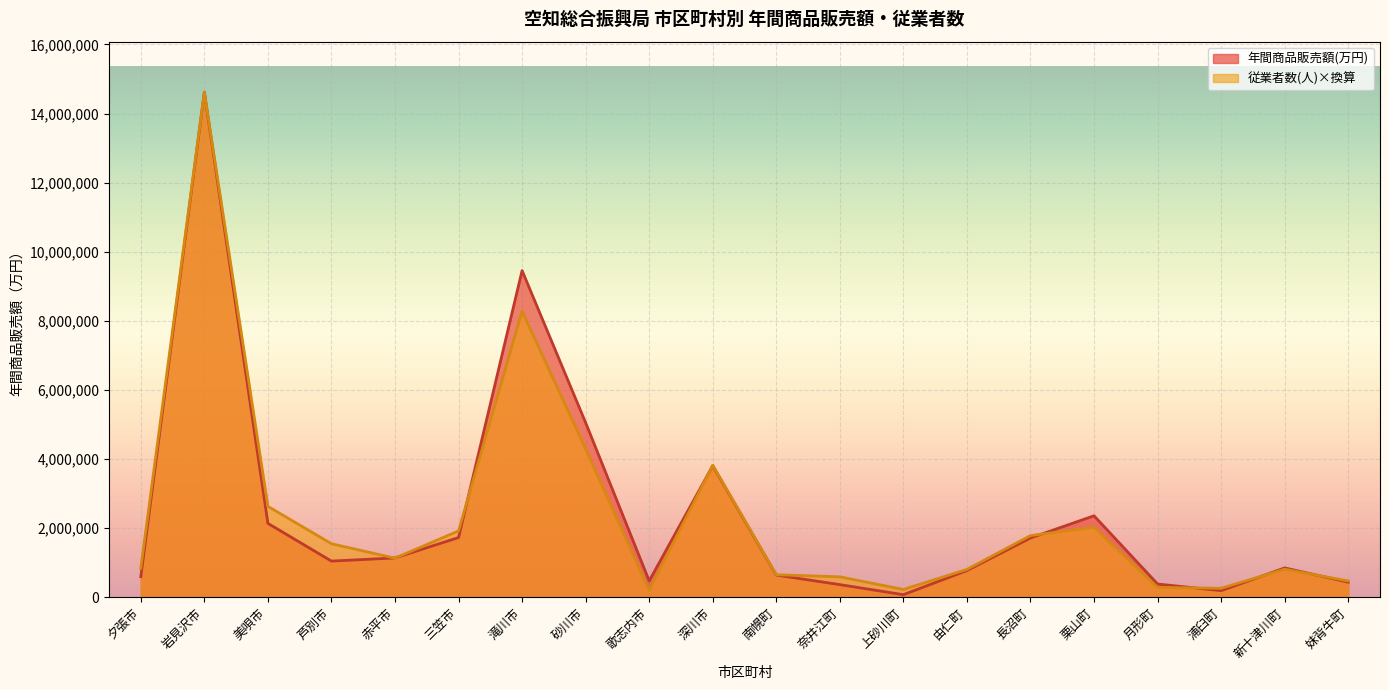

What is the sum of all 従業者数(人) values?

47236770.5